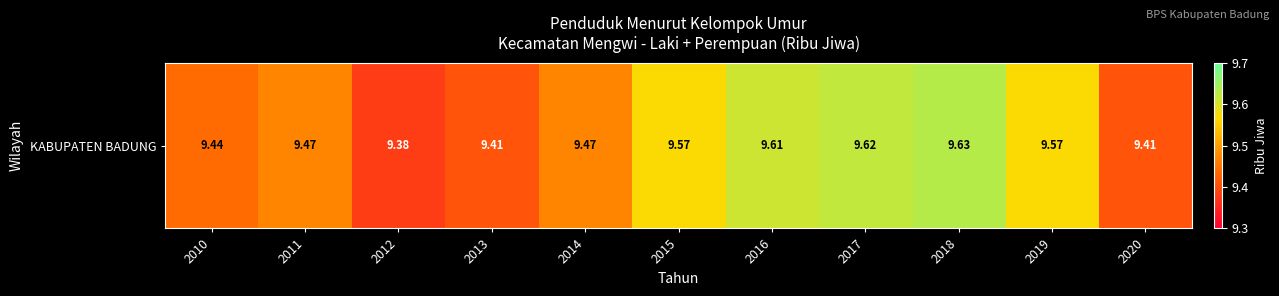

What is the change in value from 2014 to 2018?

+0.2